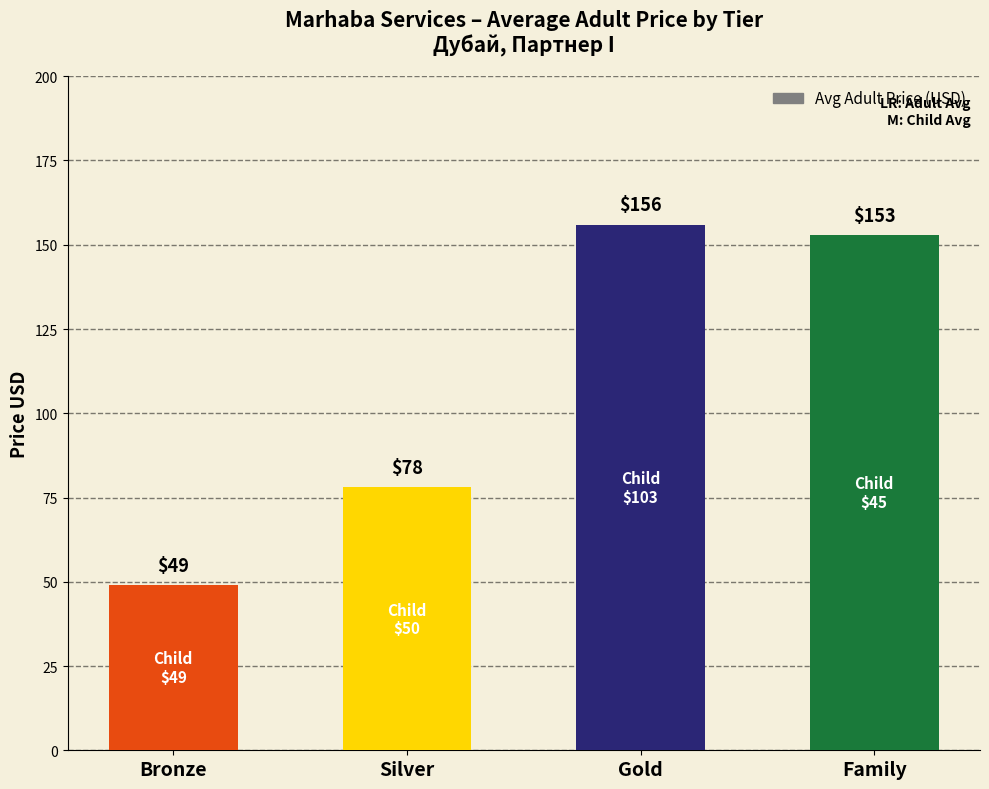

The chart shows a value of 88 at Bronze. True or false?

False